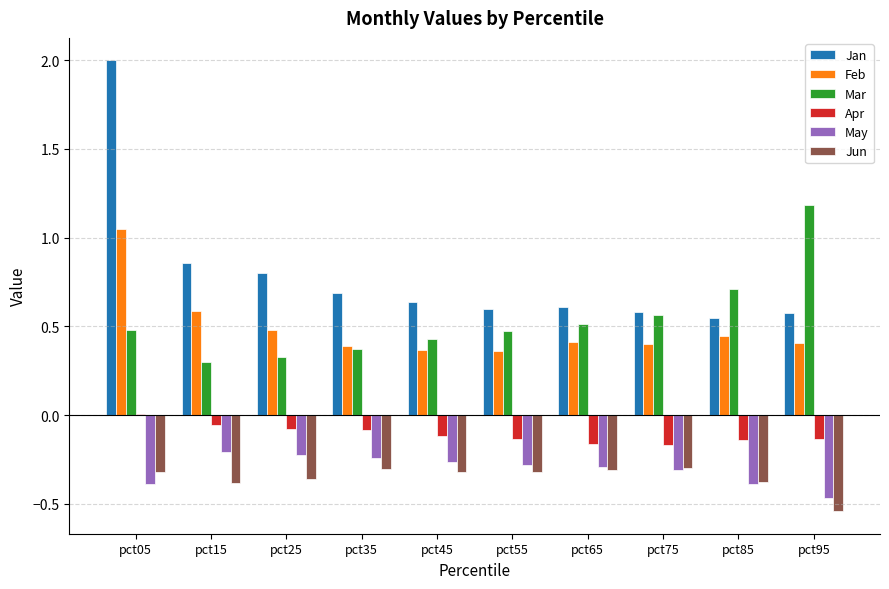

Count the number of data series in this chart.

6